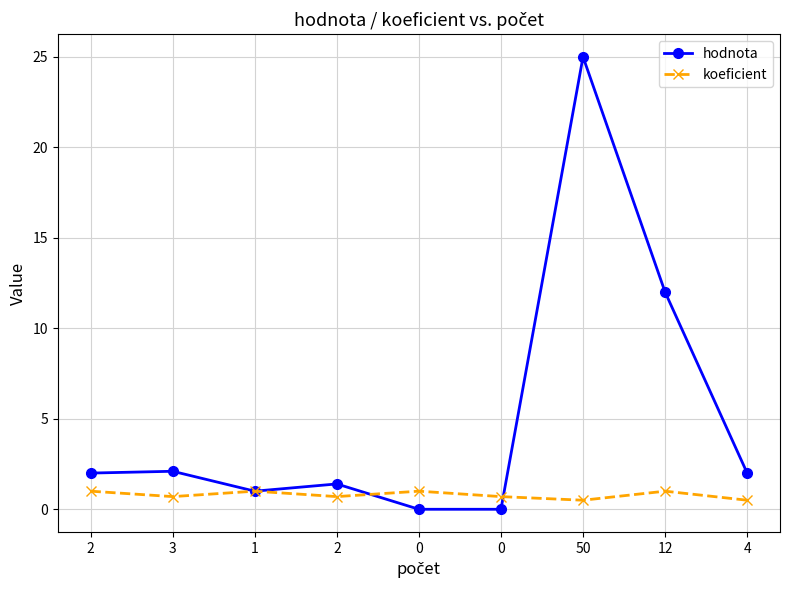

How many times do hodnota and koeficient cross each other?

2